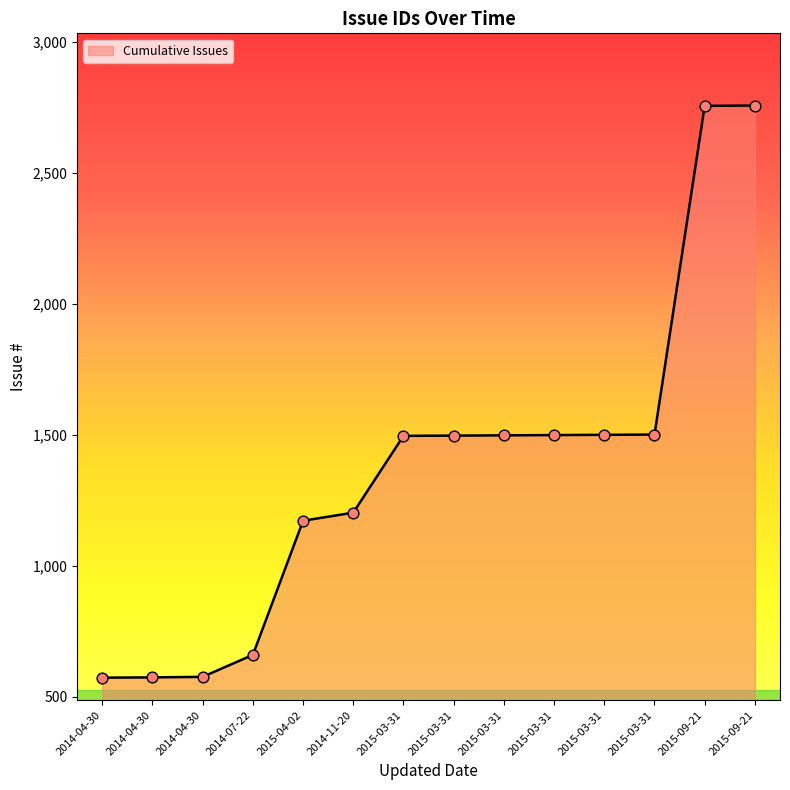

How many lines are shown in the chart?

1